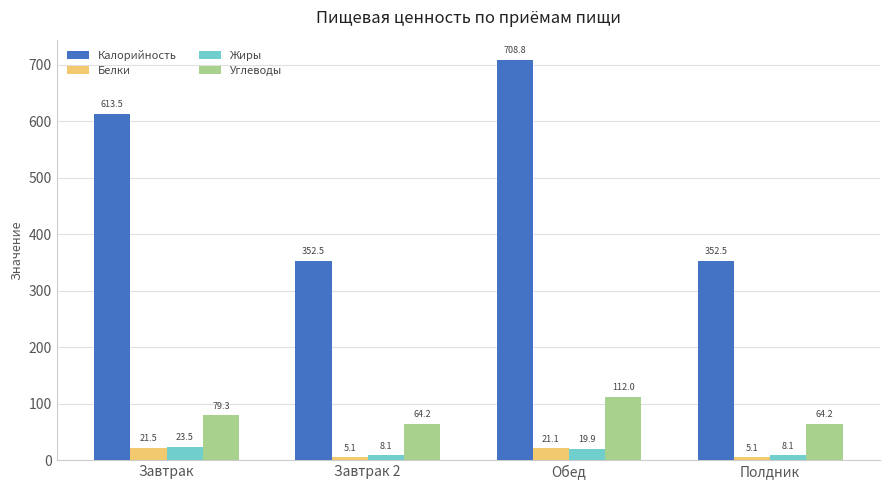

What is the difference between the maximum and second lowest values in the Белки series?

16.4